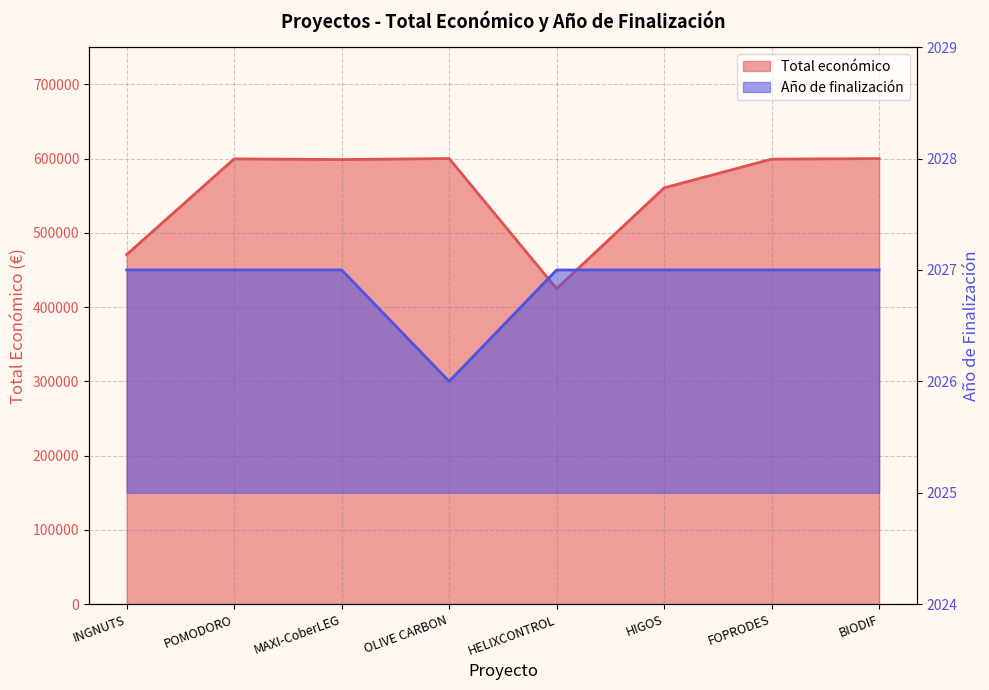

Reading left to right, list all the values displayed in this chart.

Total económico: INGNUTS=470675	POMODORO=599540	MAXI-CoberLEG=598609	OLIVE CARBON=599992	HELIXCONTROL=424720	HIGOS=560529	FOPRODES=599211	BIODIF=599927
Año de finalización: INGNUTS=2027	POMODORO=2027	MAXI-CoberLEG=2027	OLIVE CARBON=2026	HELIXCONTROL=2027	HIGOS=2027	FOPRODES=2027	BIODIF=2027